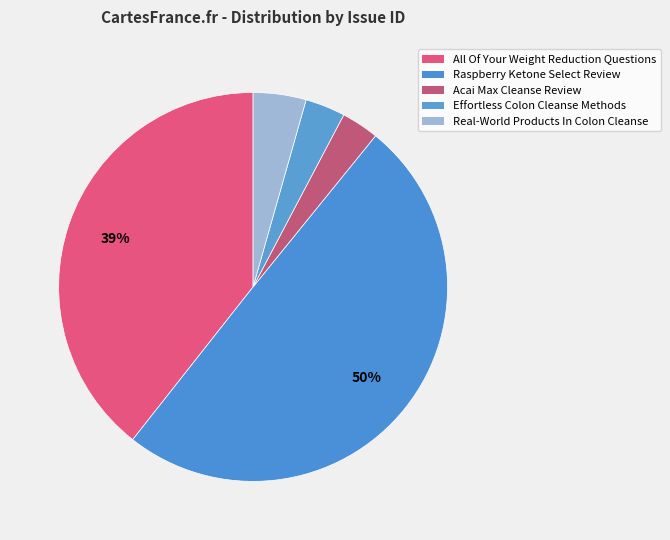

To the nearest percent, what is the difference between the largest and smallest slice percentages?

47%